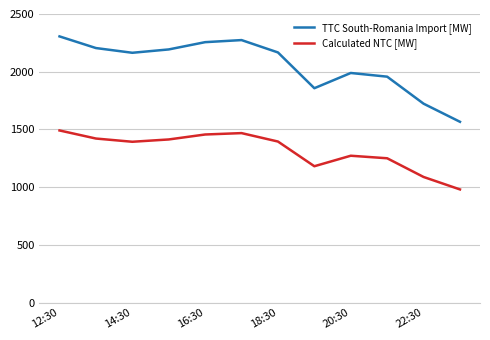

List the series in order of their peak value, highest first.

TTC South-Romania Import [MW], Calculated NTC [MW]